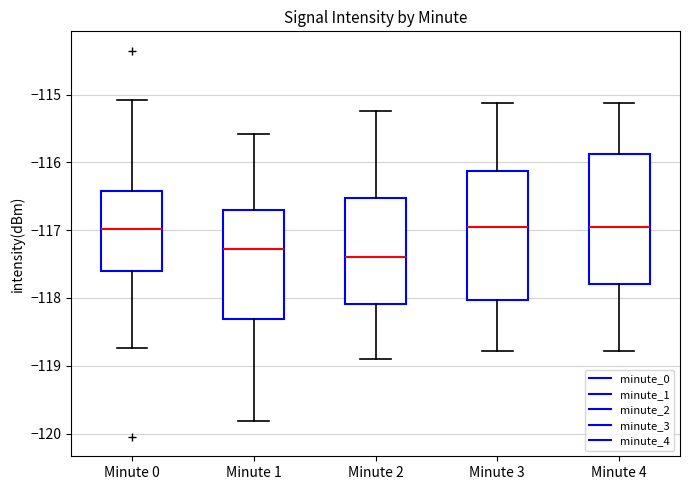

Reading left to right, transcribe this box plot: for each box, give where its median line is, the range the box spans, and where its two whiskers end, as read against the y-axis. The values are not printed on the chart, so give them approximately, as read against the axis.

Minute 0: median -117.0, box -117.6 to -116.4, whiskers -118.7 to -115.1
Minute 1: median -117.3, box -118.3 to -116.7, whiskers -119.8 to -115.6
Minute 2: median -117.4, box -118.1 to -116.5, whiskers -118.9 to -115.2
Minute 3: median -117.0, box -118.0 to -116.1, whiskers -118.8 to -115.1
Minute 4: median -117.0, box -117.8 to -115.9, whiskers -118.8 to -115.1